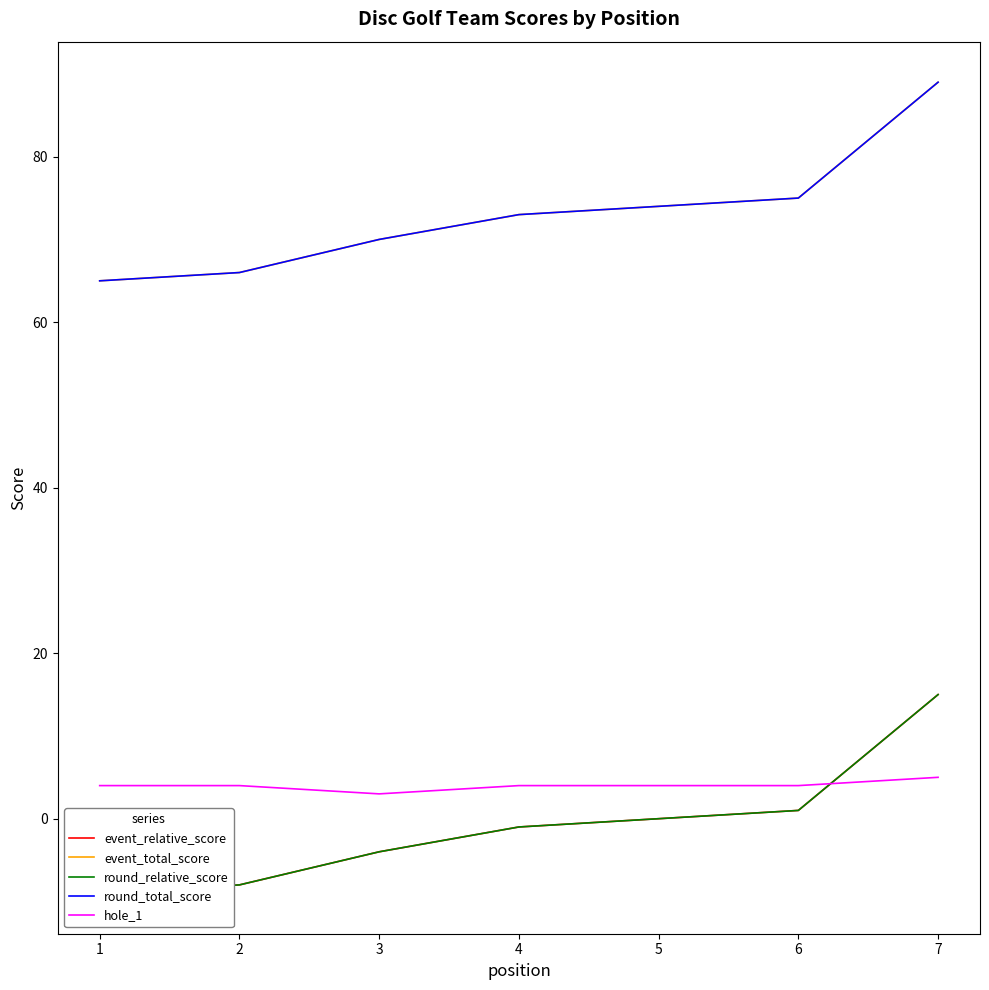

What is the value of the event_total_score point at the 7th from the left?

89